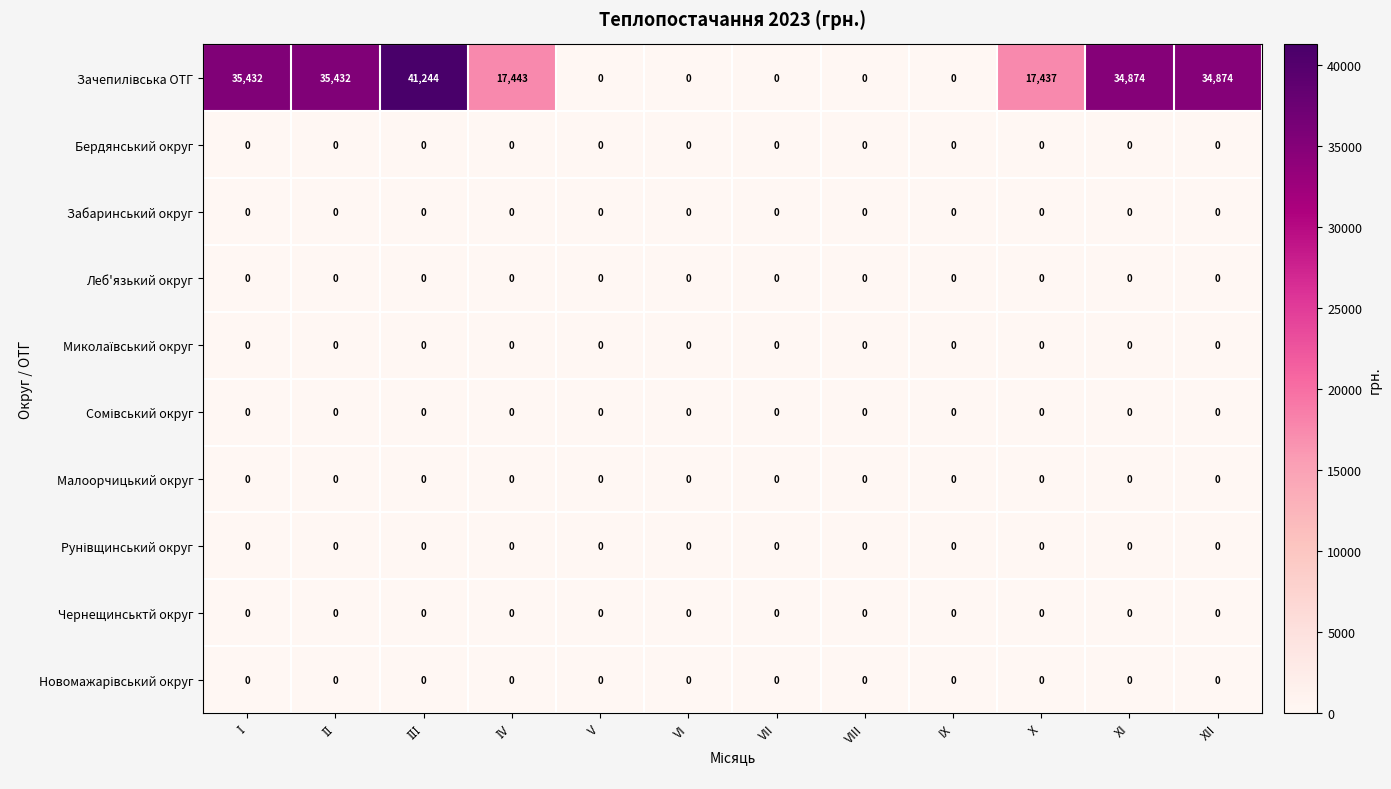

What is the greatest value displayed?

41244